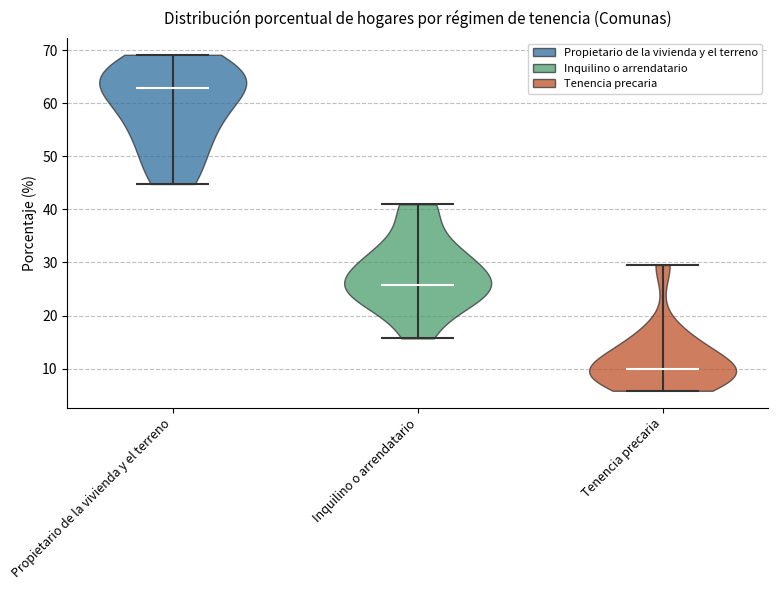

What is the lowest point the violin for Propietario de la vivienda y el terreno reaches on the y-axis? The values are not printed on the chart, so give them approximately, as read against the axis.

45